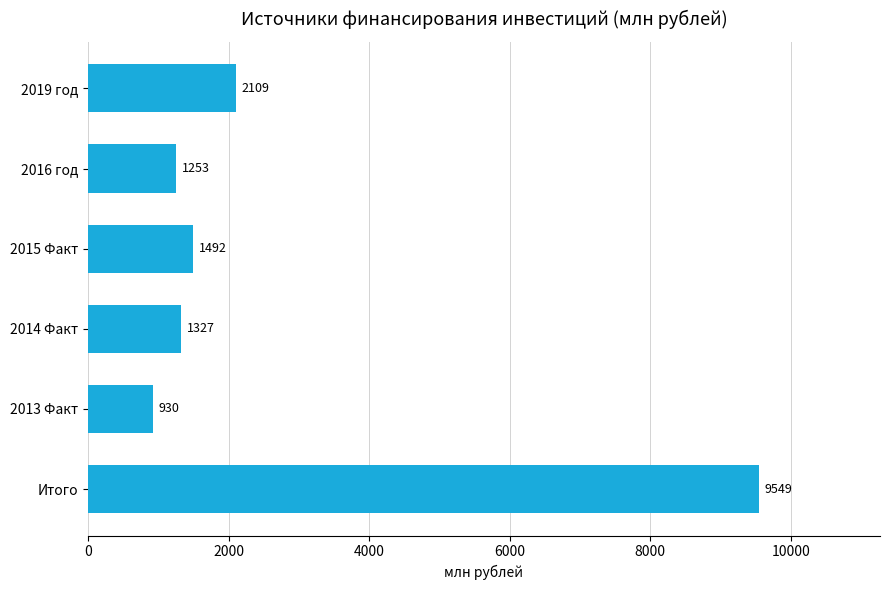

Does the chart contain stacked bars?

No